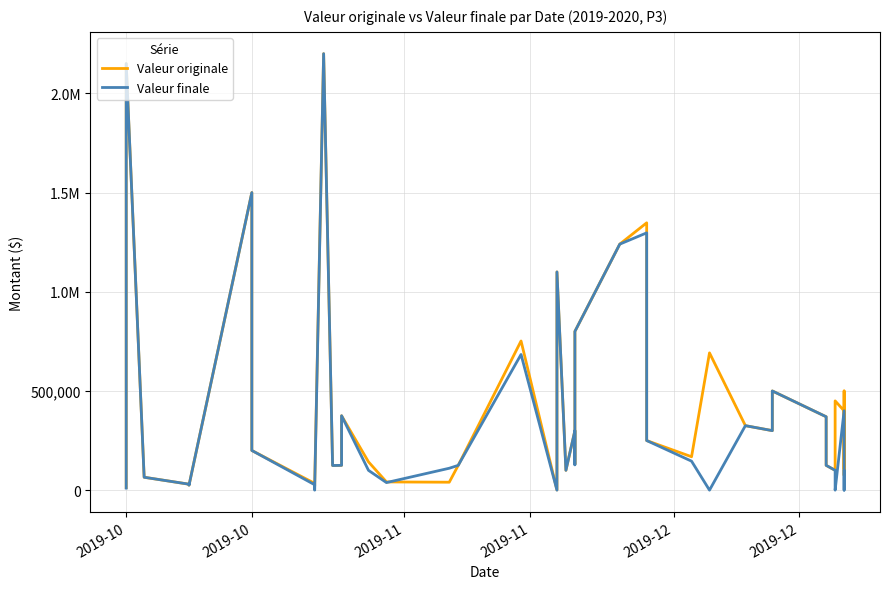

Rank the series by their maximum value, from highest to lowest.

Valeur originale, Valeur finale